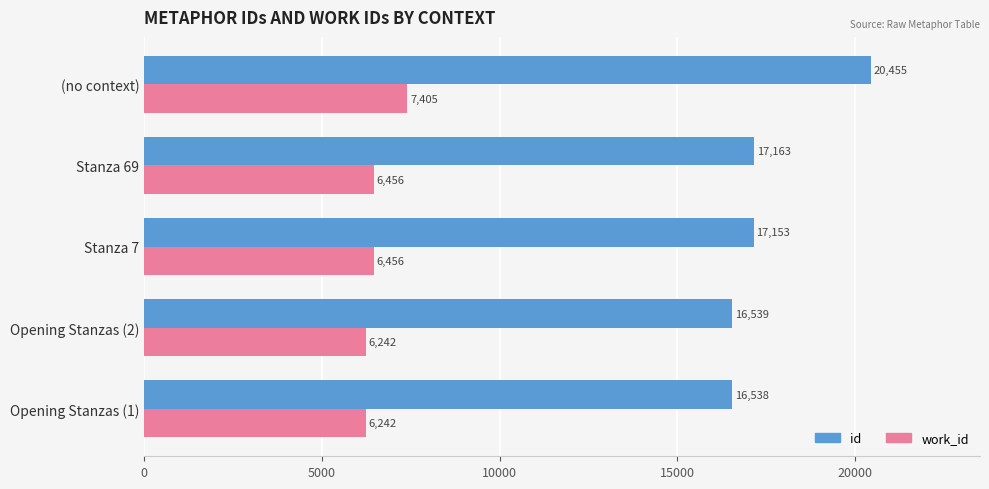

The value of id at (no context) is 34893. True or false?

False